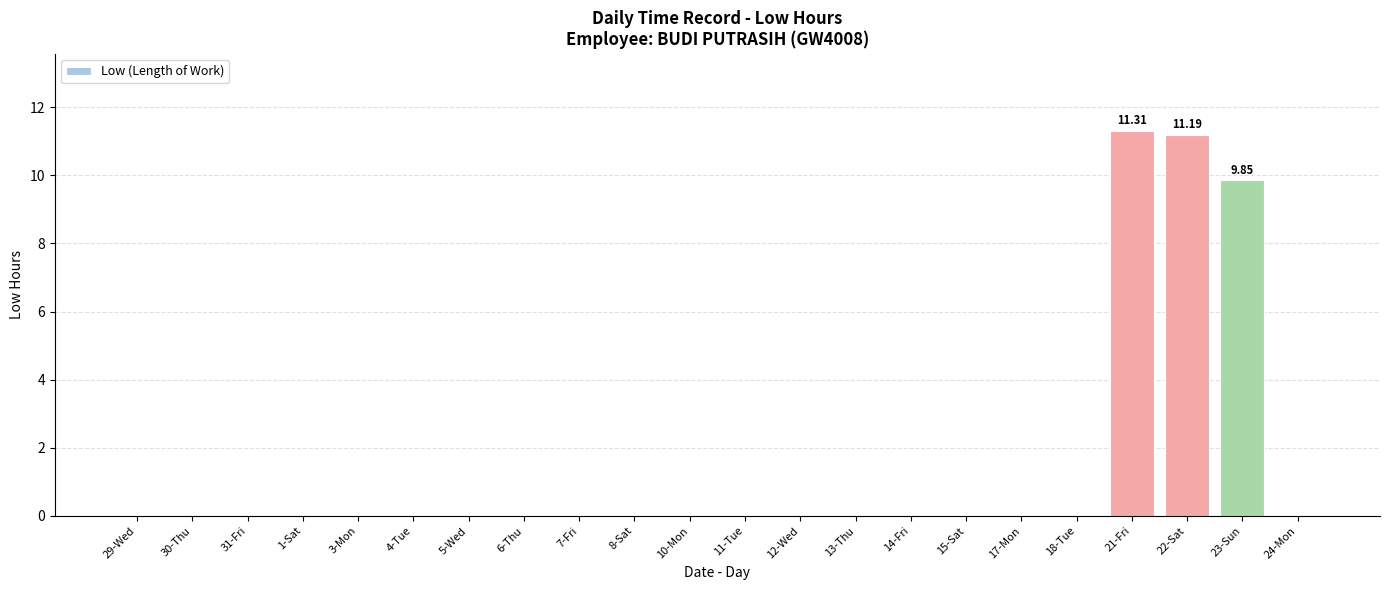

How many data points does each series have?

22